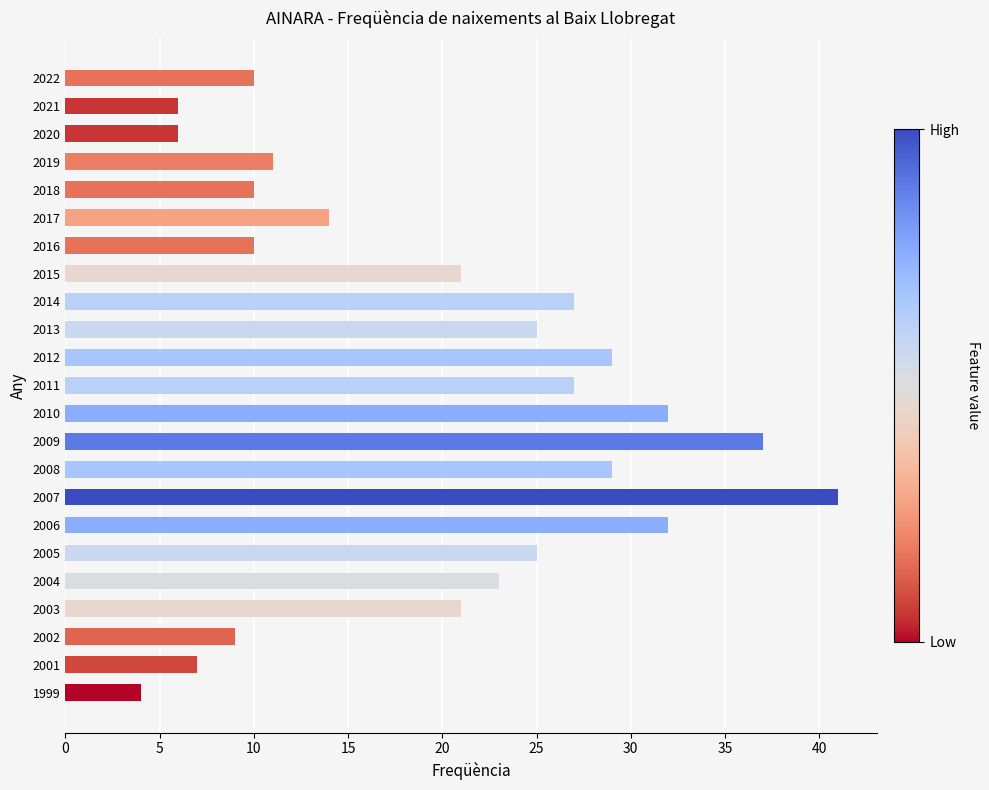

What is the change in value from 2006 to 2005?

-7